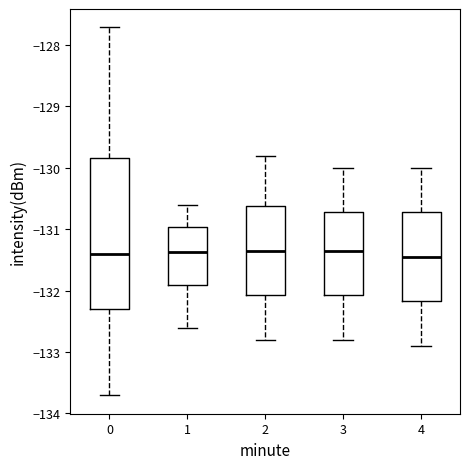

Reading left to right, read every box against the y-axis: the position of its median line, the range the box covers, and the ends of its whiskers. The values are not printed on the chart, so give them approximately, as read against the axis.

0: median -131.4, box -132.3 to -129.8, whiskers -133.7 to -127.7
1: median -131.4, box -131.9 to -131.0, whiskers -132.6 to -130.6
2: median -131.3, box -132.1 to -130.6, whiskers -132.8 to -129.8
3: median -131.3, box -132.1 to -130.7, whiskers -132.8 to -130.0
4: median -131.4, box -132.2 to -130.7, whiskers -132.9 to -130.0